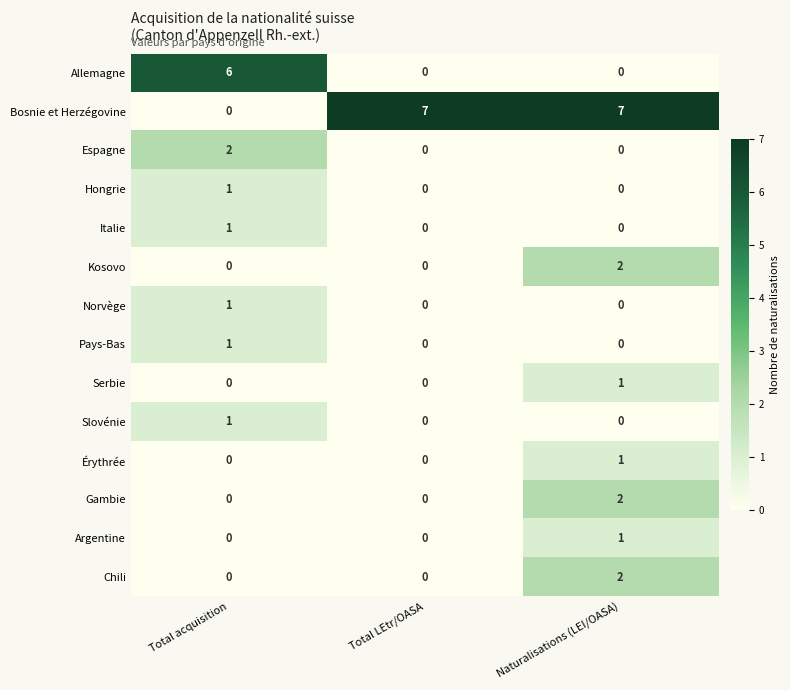

How many Érythrée values are between 0 and 1?

3